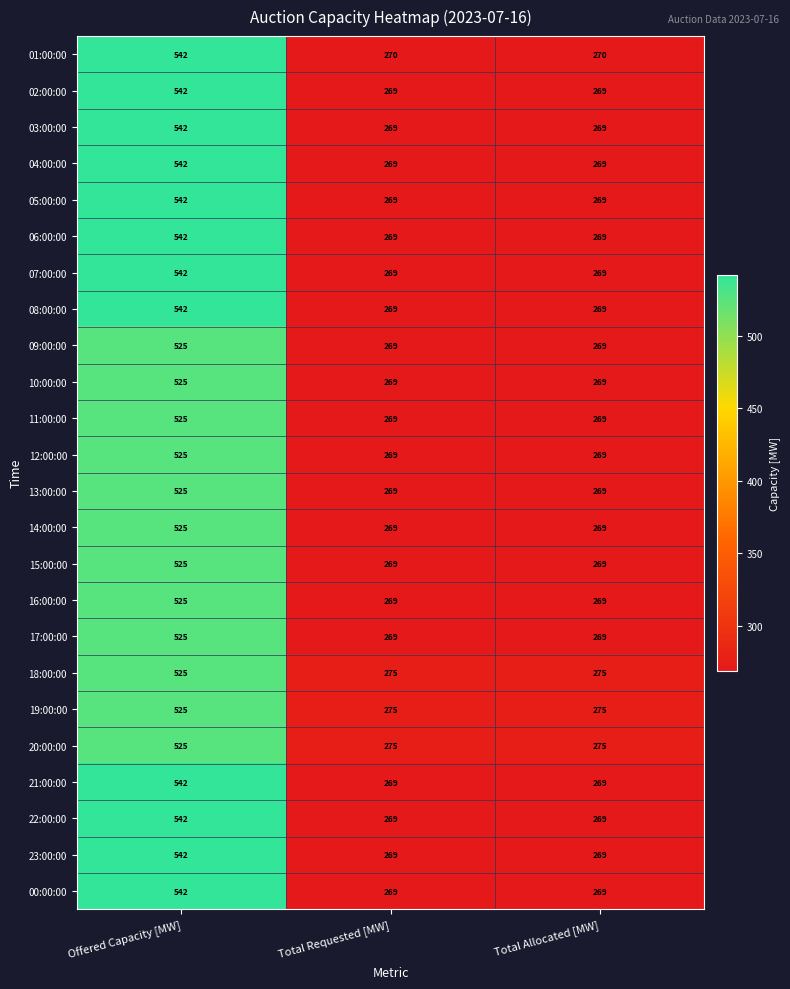

At which category is the sum across all series the highest?

Offered Capacity [MW]